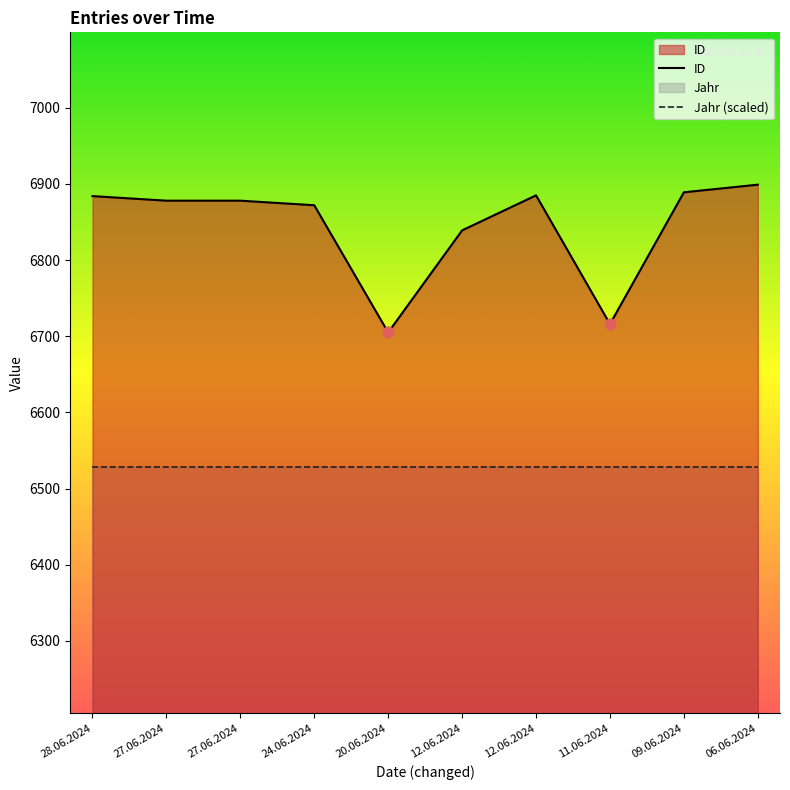

At how many categories does at least one series exceed 6731?

8